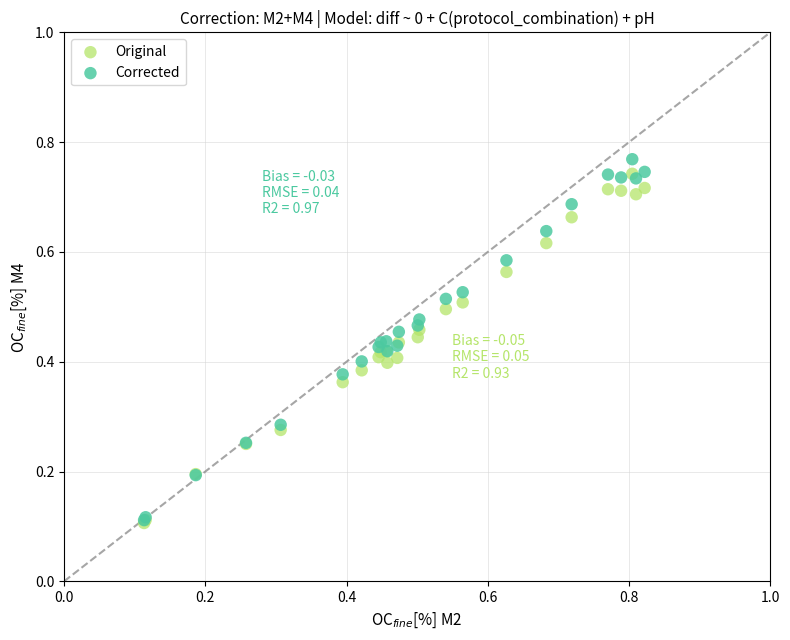

What are all the series names shown in the legend?

Original, Corrected